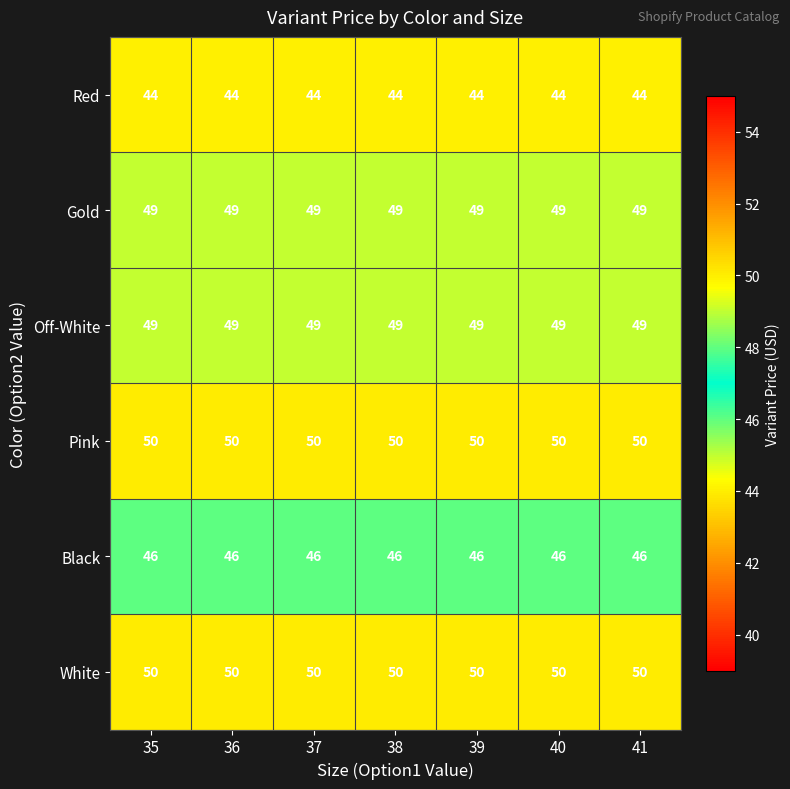

What is the sum of all Red values?

308